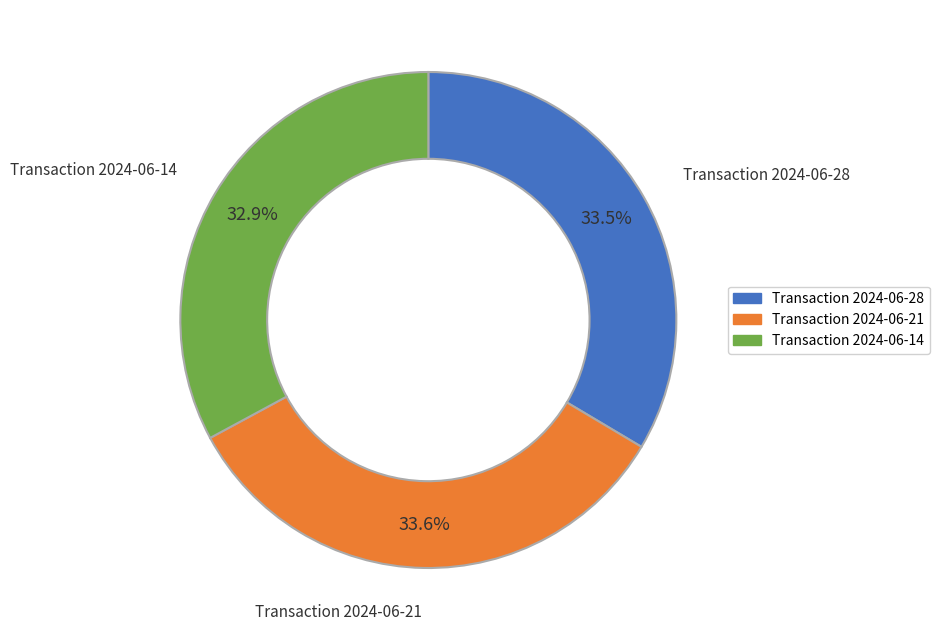

Combined, do Transaction 2024-06-21 and Transaction 2024-06-28 account for over 50%?

Yes